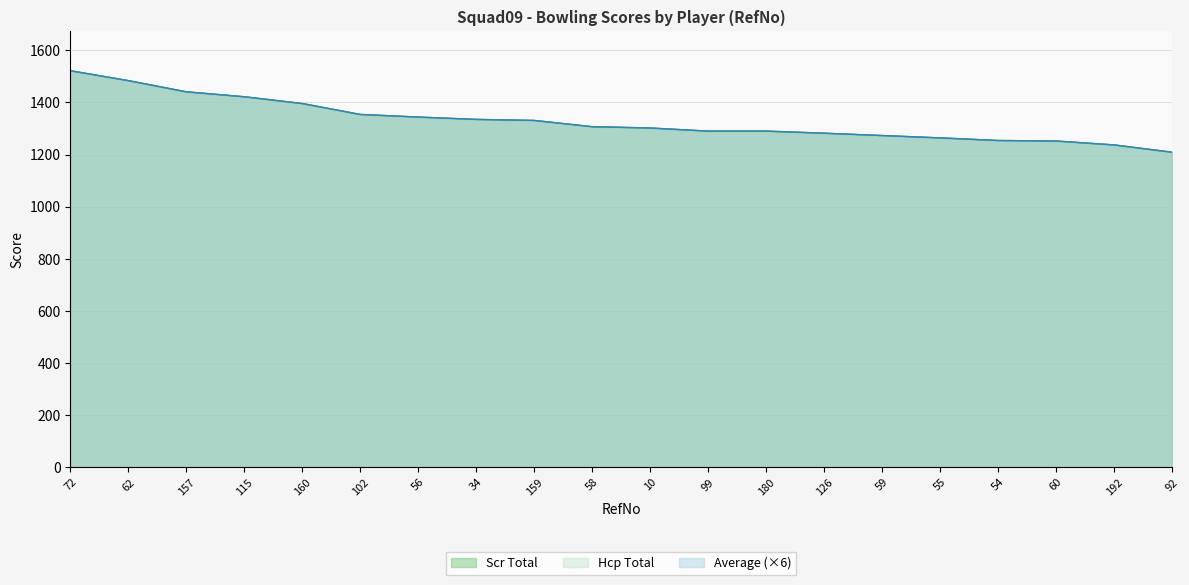

What are all the series names shown in the legend?

Scr Total, Hcp Total, Average